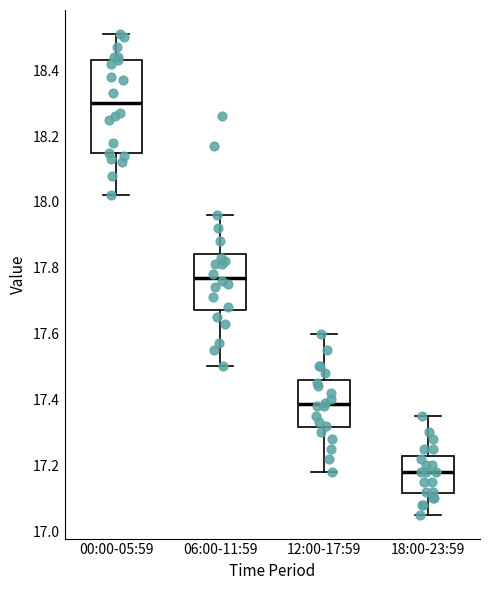

Comparing the boxes themselves (not the whiskers), which one is the tallest?

00:00-05:59